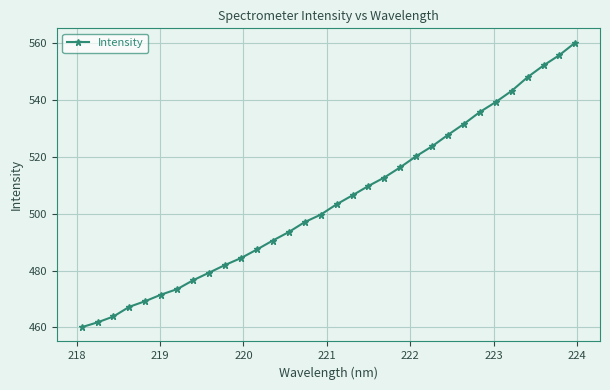

What is the minimum value shown in the chart?

460.0